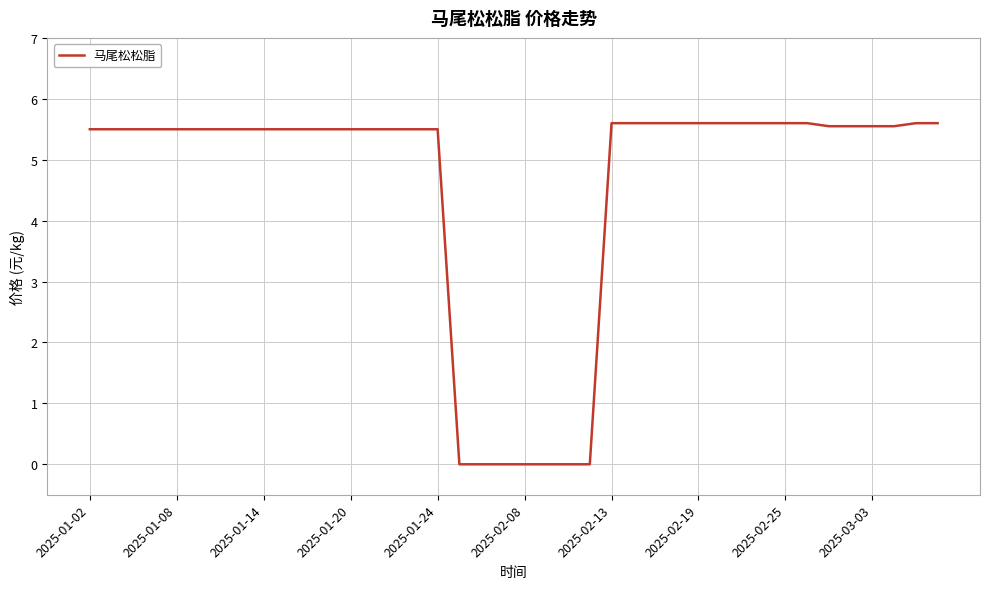

What is the maximum value shown in the chart?

5.6